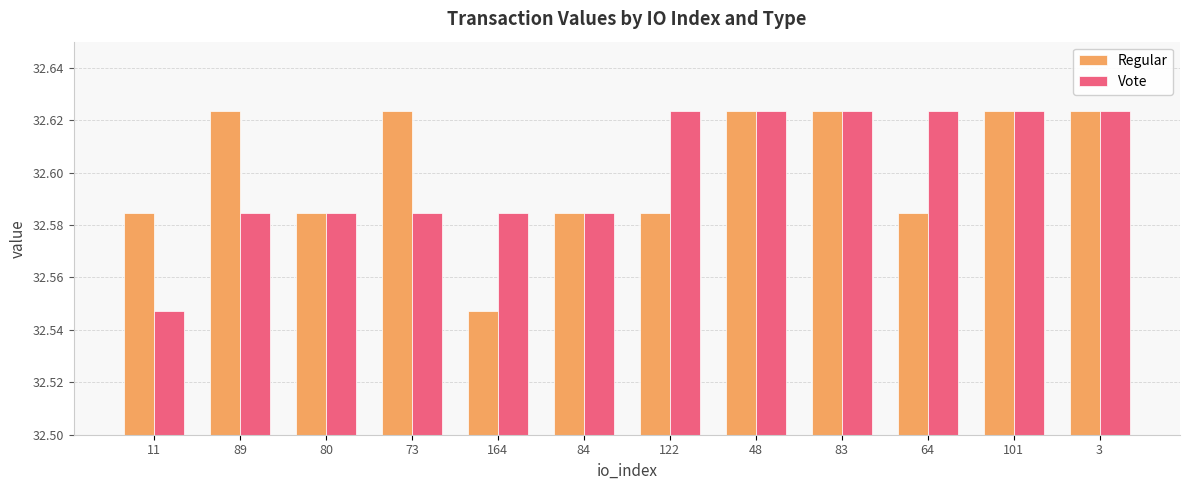

Where is Regular nearest to the value 32?

164